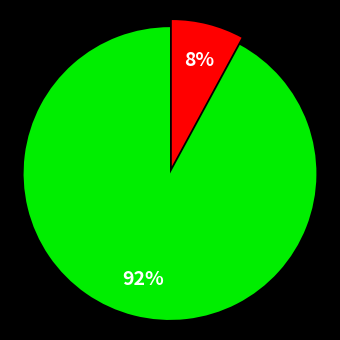

Is there any slice that represents more than half of the pie?

Yes